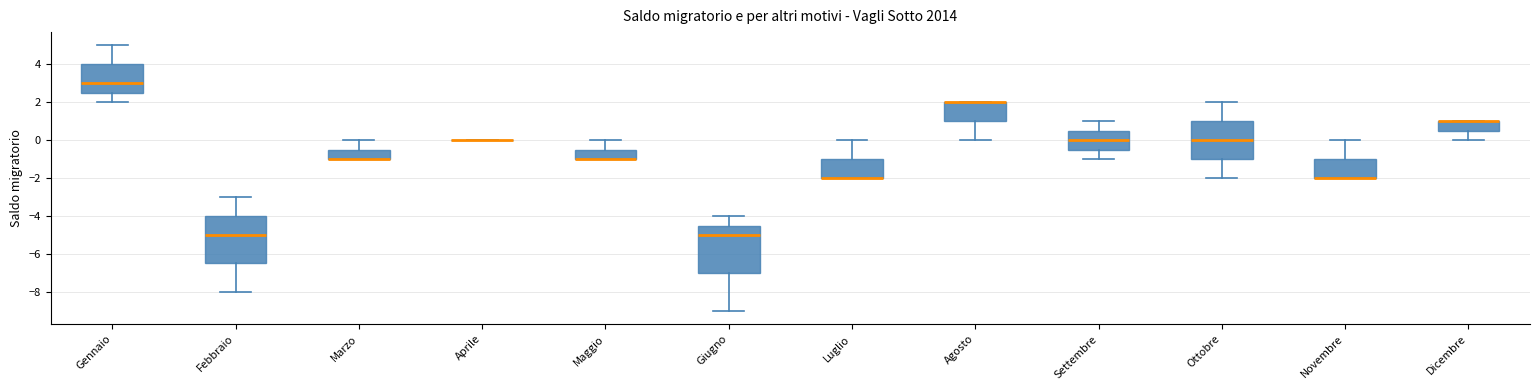

Reading left to right, read every box against the y-axis: the position of its median line, the range the box covers, and the ends of its whiskers. The values are not printed on the chart, so give them approximately, as read against the axis.

Gennaio: median 3.0, box 2.6 to 4.0, whiskers 2.0 to 5.0
Febbraio: median -5.0, box -6.4 to -4.0, whiskers -8.0 to -3.0
Marzo: median -1.0 (drawn on the box's lower edge), box -1.0 to -0.4, whiskers -1.0 to 0.0
Aprile: box collapsed to a line at 0.0, whiskers 0.0 to 0.0
Maggio: median -1.0 (drawn on the box's lower edge), box -1.0 to -0.4, whiskers -1.0 to 0.0
Giugno: median -5.0, box -7.0 to -4.4, whiskers -9.0 to -4.0
Luglio: median -2.0 (drawn on the box's lower edge), box -2.0 to -1.0, whiskers -2.0 to 0.0
Agosto: median 2.0 (drawn on the box's upper edge), box 1.0 to 2.0, whiskers 0.0 to 2.0
Settembre: median 0.0, box -0.4 to 0.6, whiskers -1.0 to 1.0
Ottobre: median 0.0, box -1.0 to 1.0, whiskers -2.0 to 2.0
Novembre: median -2.0 (drawn on the box's lower edge), box -2.0 to -1.0, whiskers -2.0 to 0.0
Dicembre: median 1.0 (drawn on the box's upper edge), box 0.6 to 1.0, whiskers 0.0 to 1.0